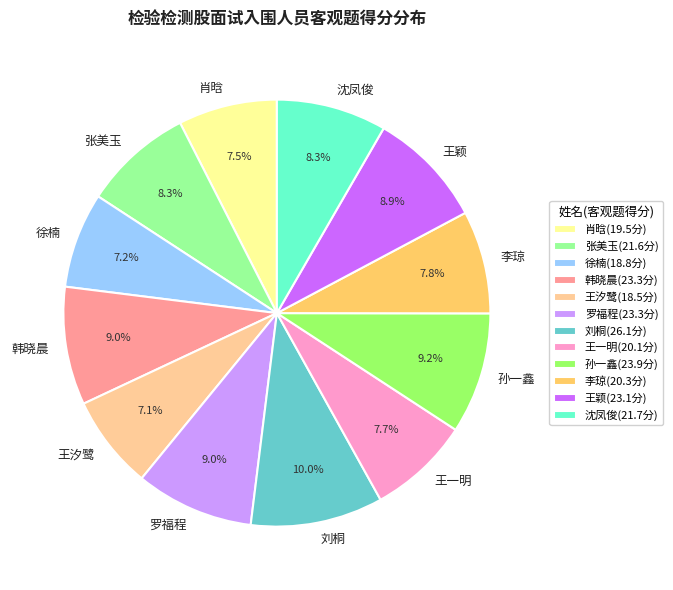

Count the number of slices in the pie.

12